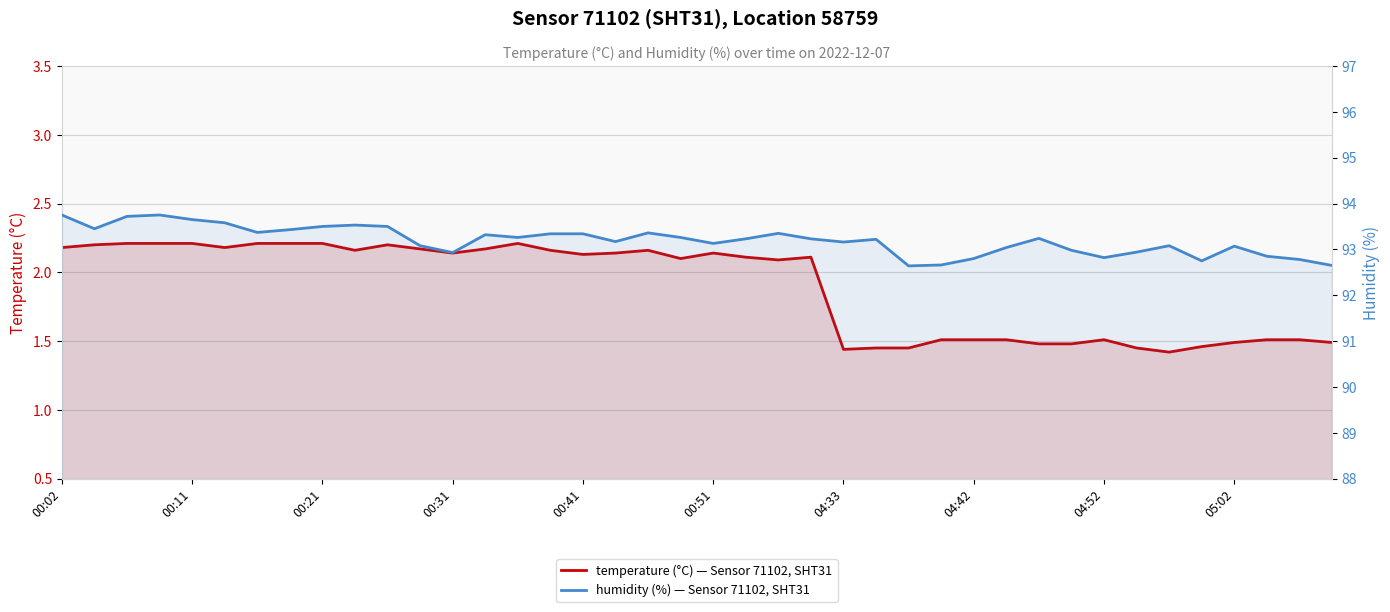

What is the smallest value displayed?

1.4